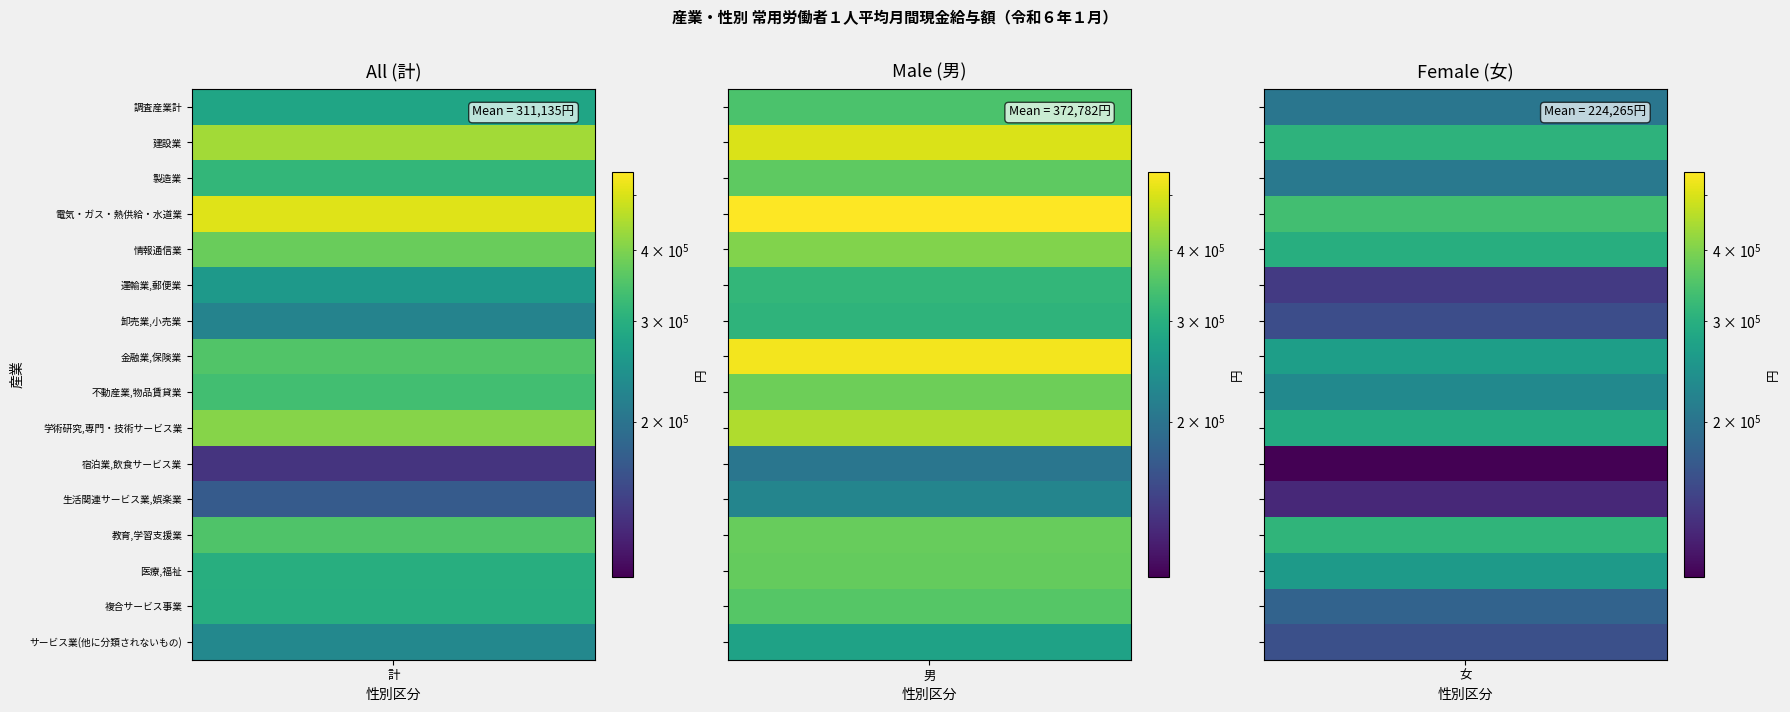

Reading left to right, extract all data points from this chart.

調査産業計: 280089	345481	203556
建設業: 438771	500993	308357
製造業: 316857	365991	207543
電気・ガス・熱供給・水道業: 508647	549909	335687
情報通信業: 377283	402486	298121
運輸業,郵便業: 258342	316648	140515
卸売業,小売業: 221752	309453	157135
金融業,保険業: 352444	534863	267185
不動産業,物品賃貸業: 334032	383103	232364
学術研究,専門・技術サービス業: 408203	450894	290051
宿泊業,飲食サービス業: 136776	202466	106640
生活関連サービス業,娯楽業: 171256	224890	129177
教育,学習支援業: 349182	374985	311970
医療,福祉: 298154	372413	261496
複合サービス事業: 296915	355800	179658
サービス業(他に分類されないもの): 229458	274140	158779